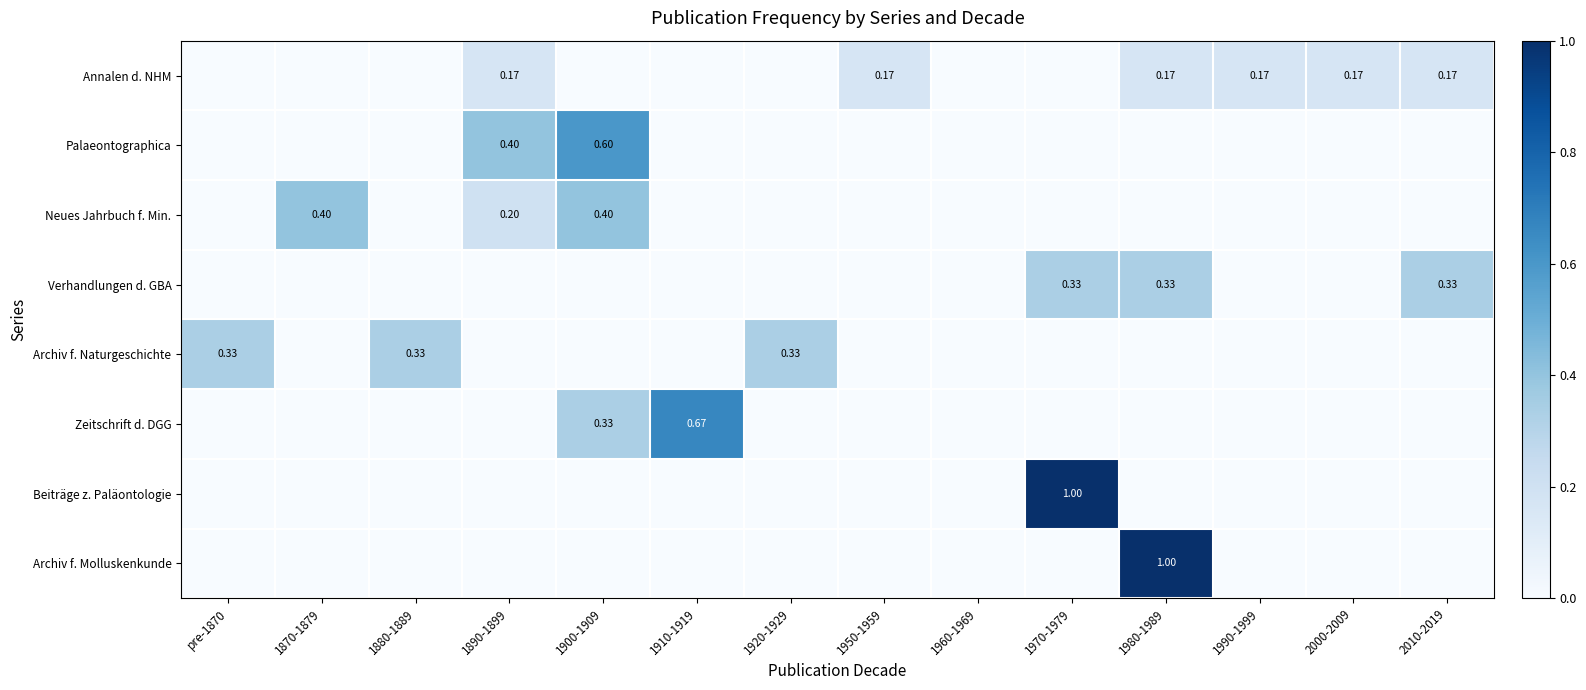

How many Zeitschrift d. DGG values are between 0 and 1?

14